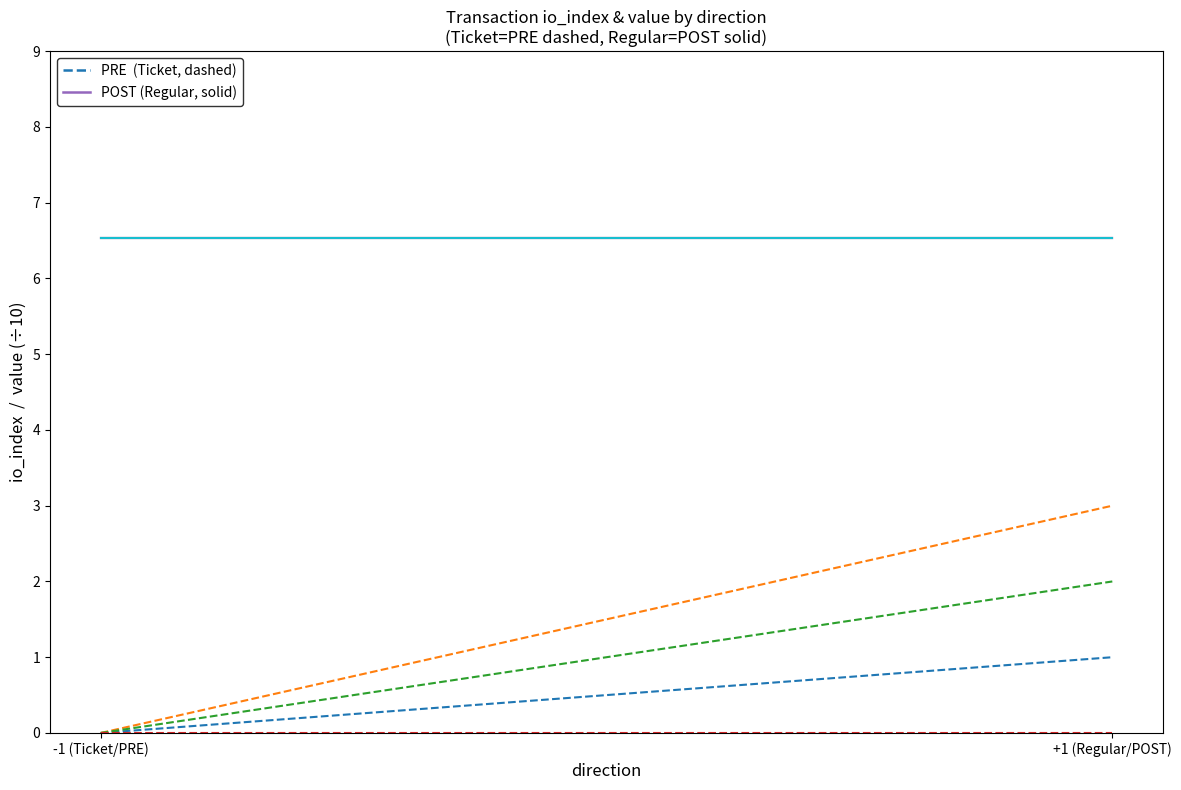

Does the chart display data point markers on the line(s)?

No